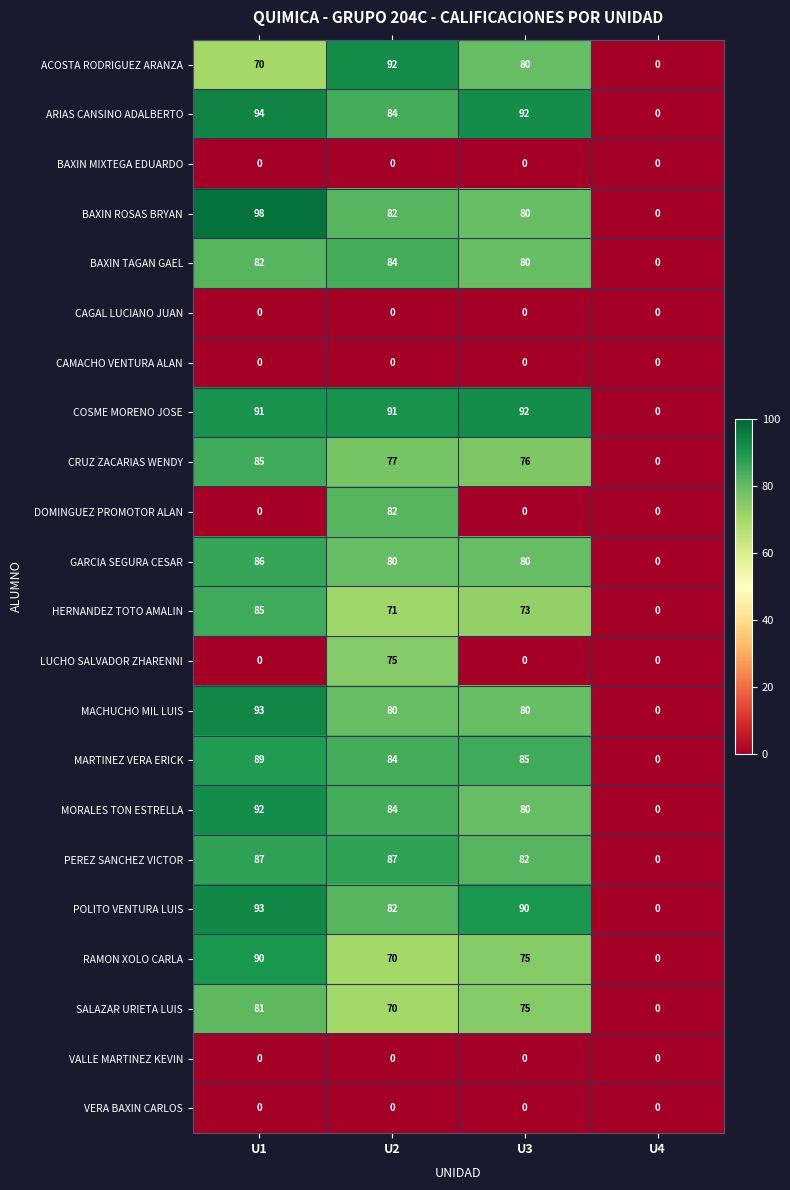

What is the difference between the second highest and minimum values in the MACHUCHO MIL LUIS series?

80